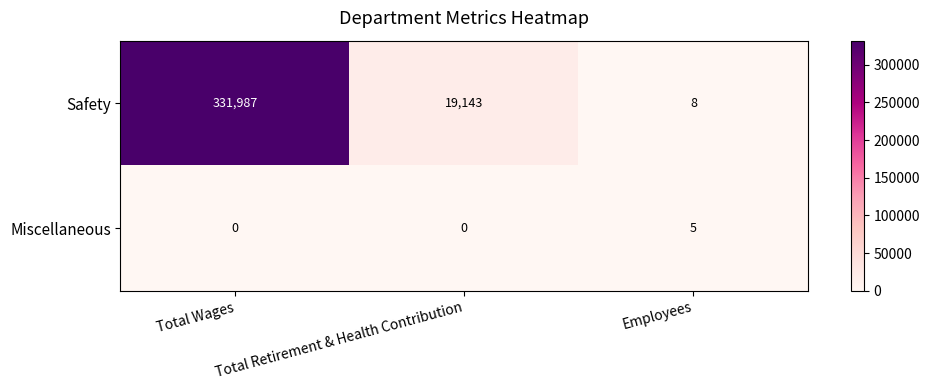

The value of Miscellaneous at Total Wages is -3. True or false?

False